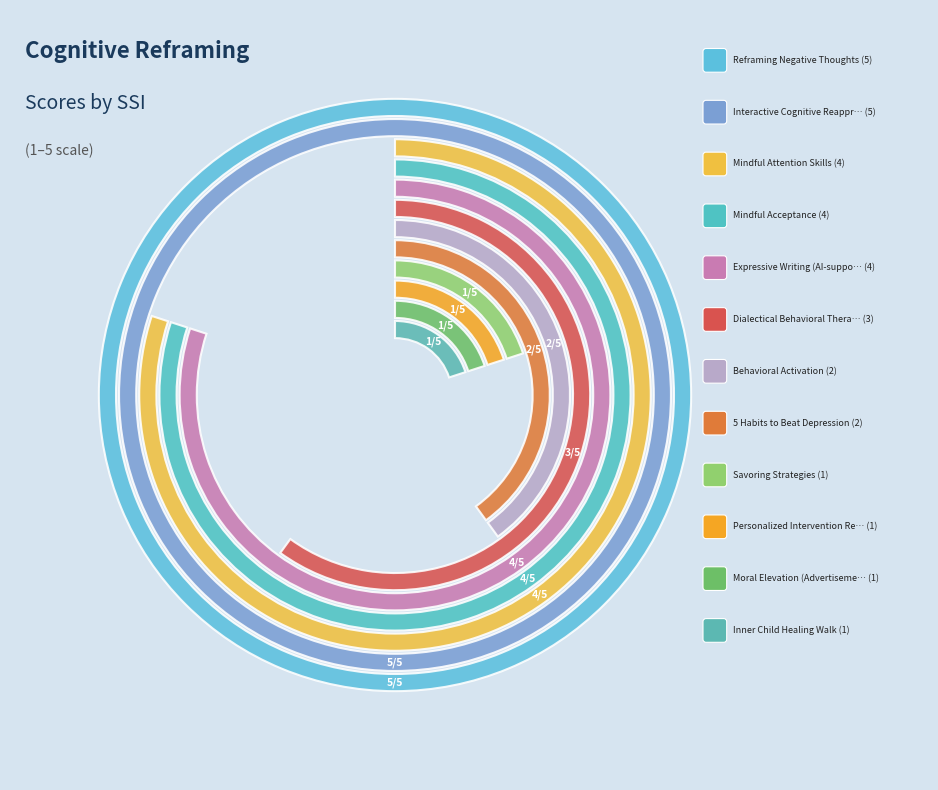

Is there a majority slice in this chart?

No